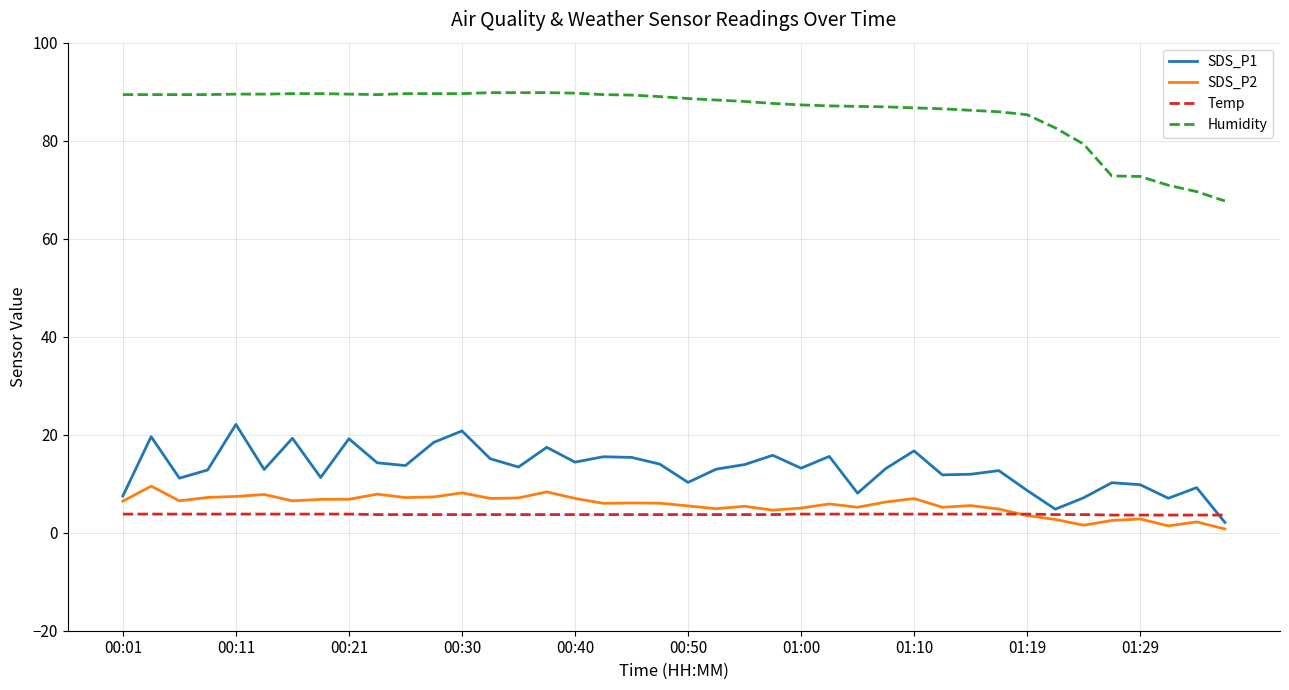

What is the maximum value shown in the chart?

89.8